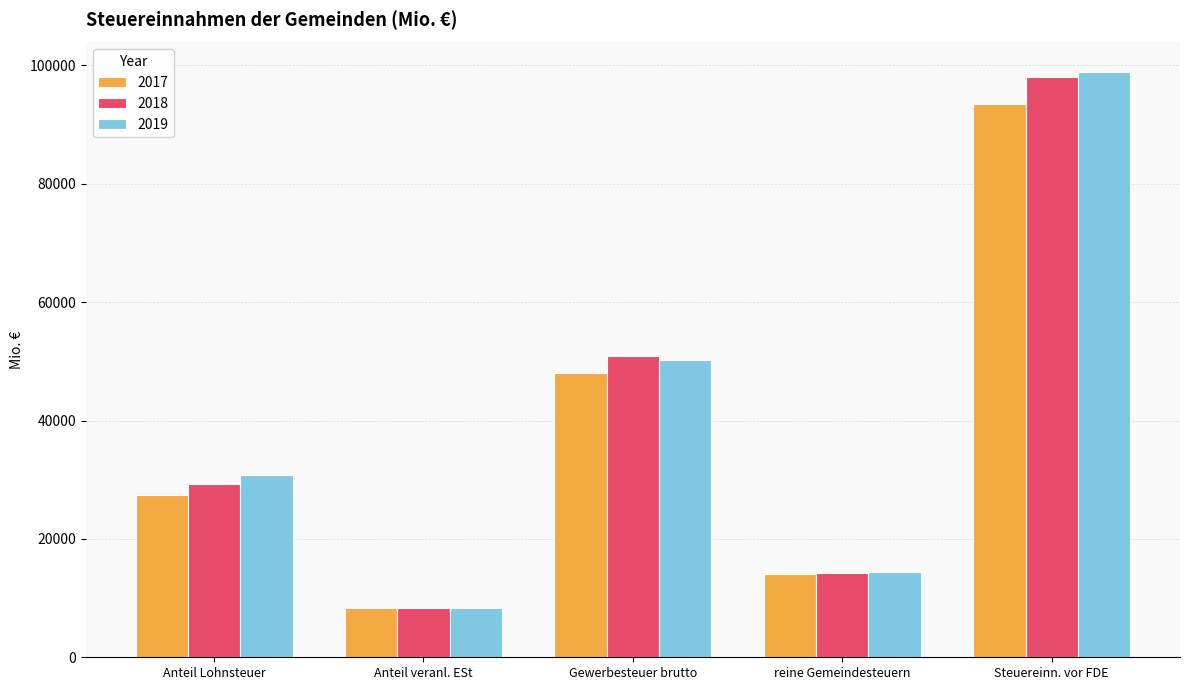

What value does the 2018 series have at reine Gemeindesteuern?

14277.1